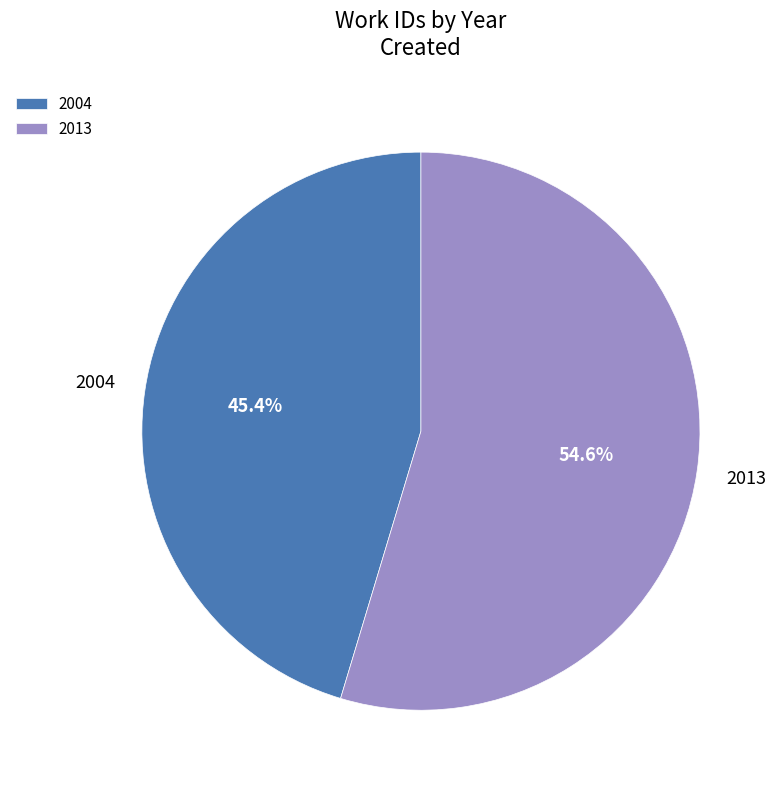

Which slice is the largest?

2013